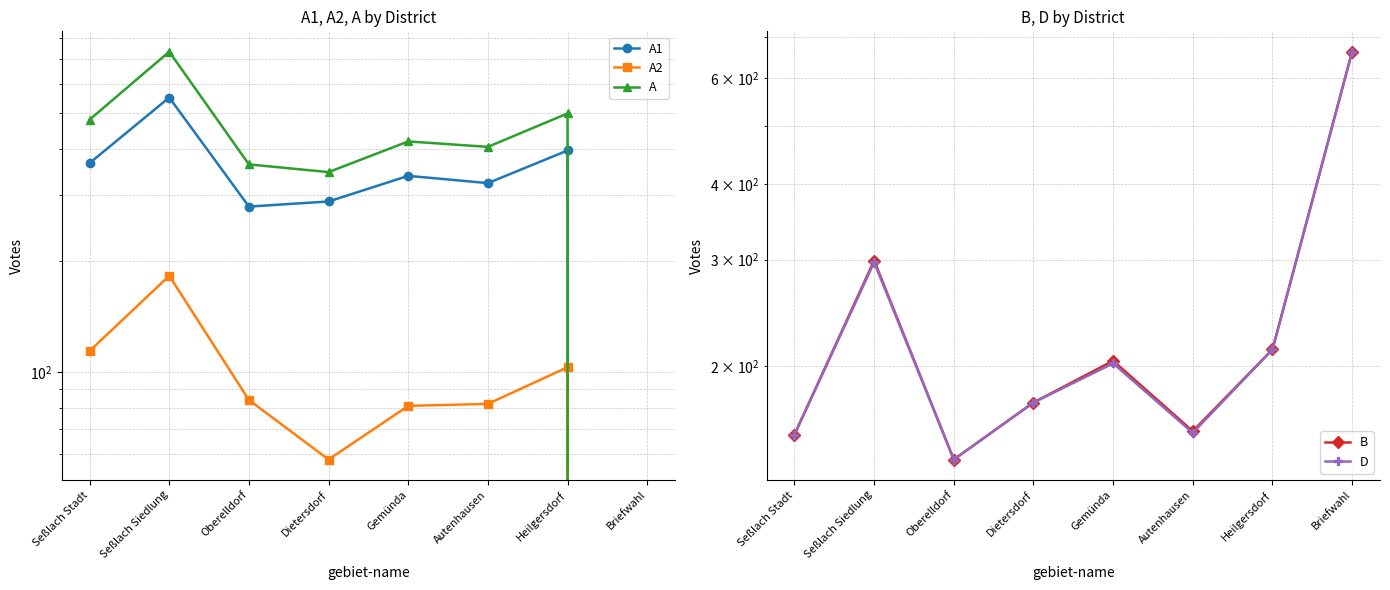

True or false: A1 and A intersect in this chart.

False